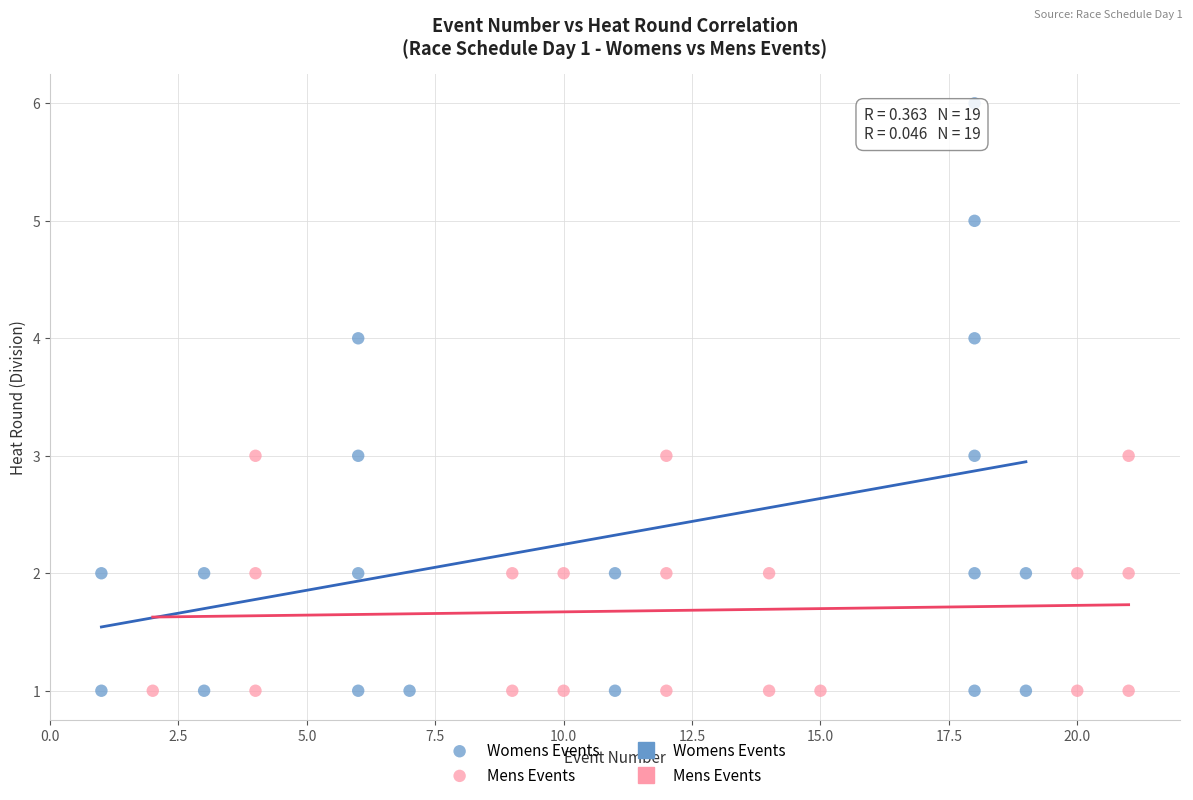

Which series has the largest Y range (max minus min)?

Womens Events